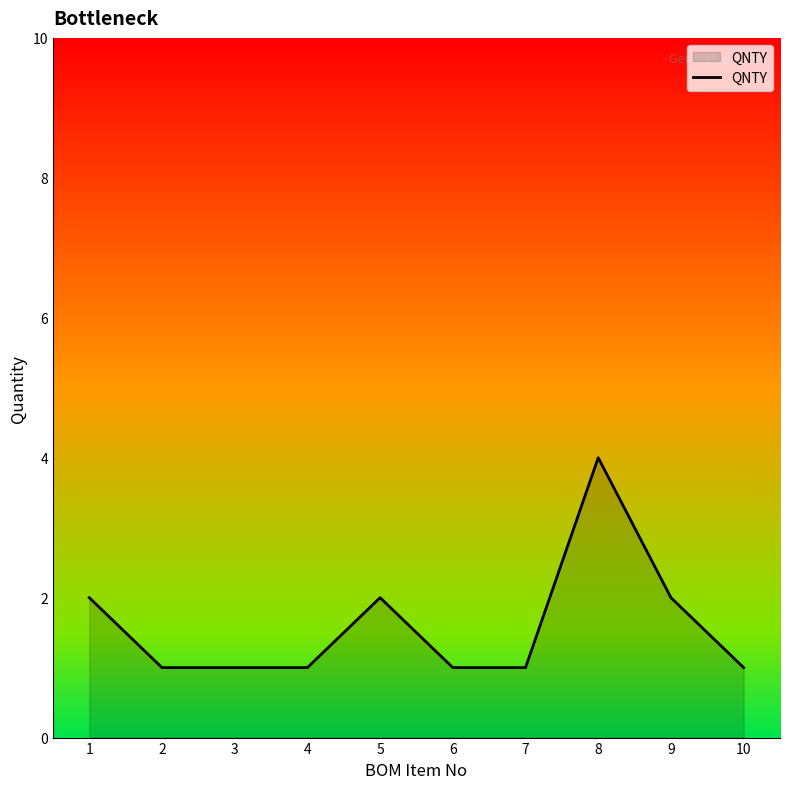

What is the change in value from 2 to 9?

+1